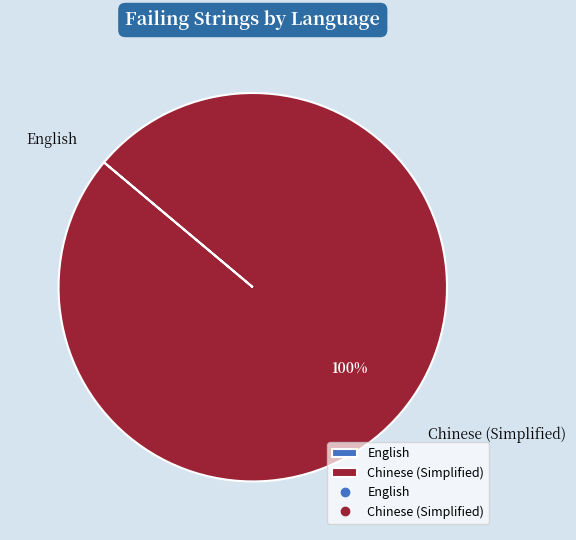

To the nearest percent, what is the average slice percentage?

50%